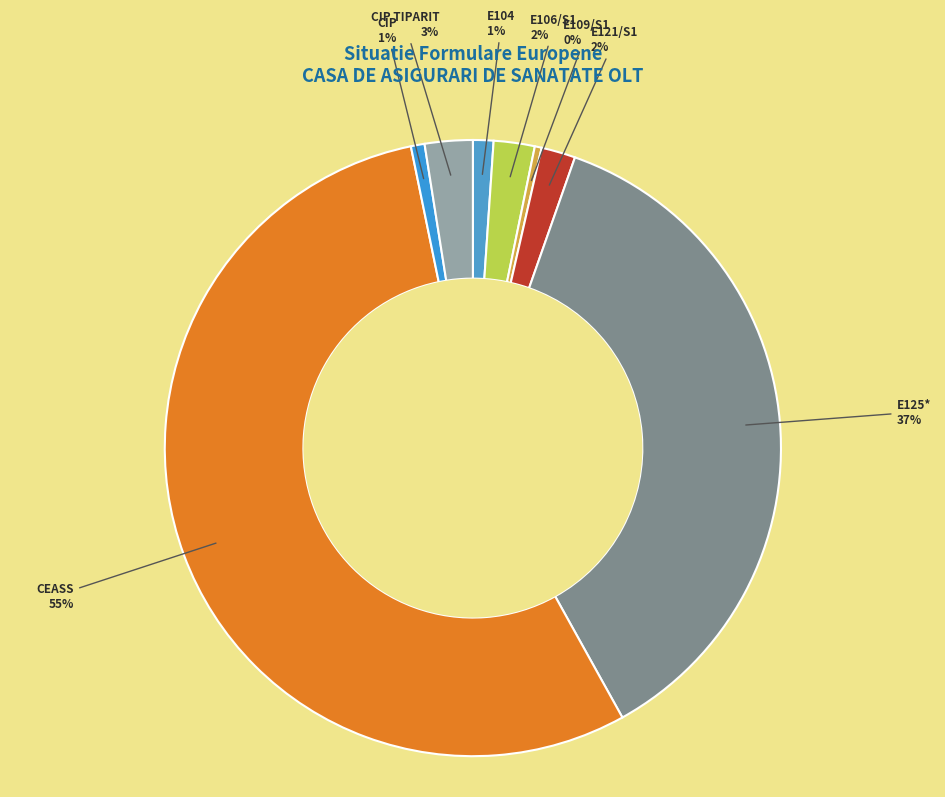

What is the ratio of the value at E125* to the value at CEASS?

0.7